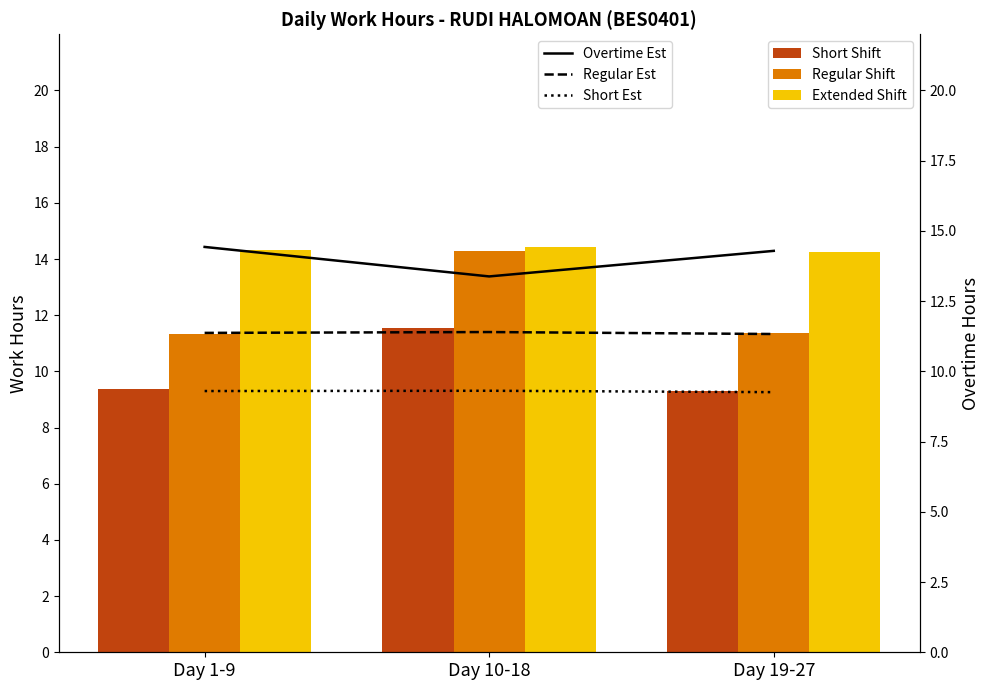

The value of Short Est at Day 19-27 is 15.9. True or false?

False